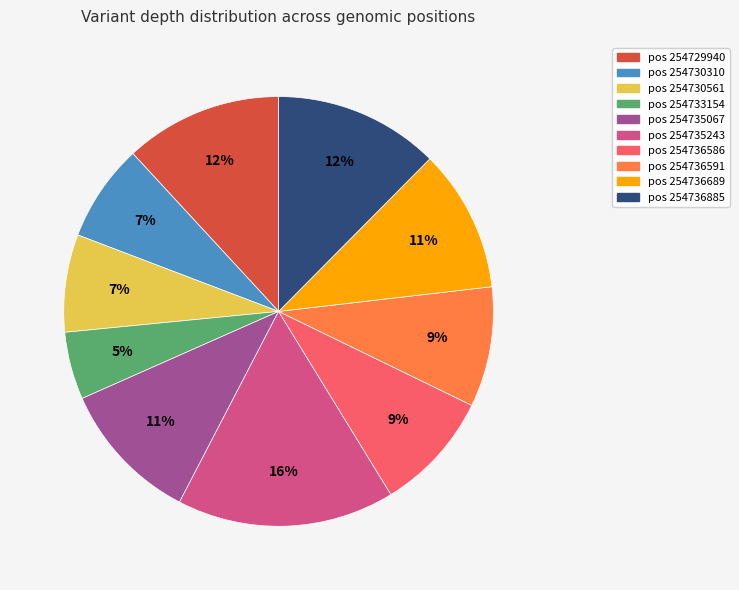

To the nearest percent, what is the average slice percentage?

10%